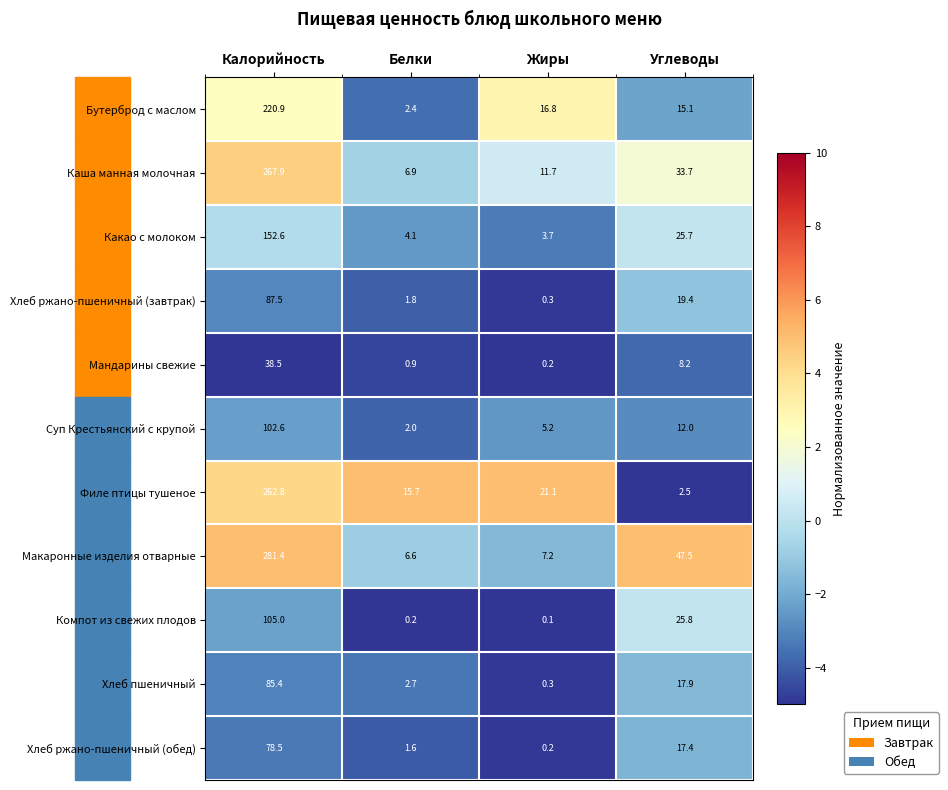

Which series has the largest total across all categories?

Макаронные изделия отварные